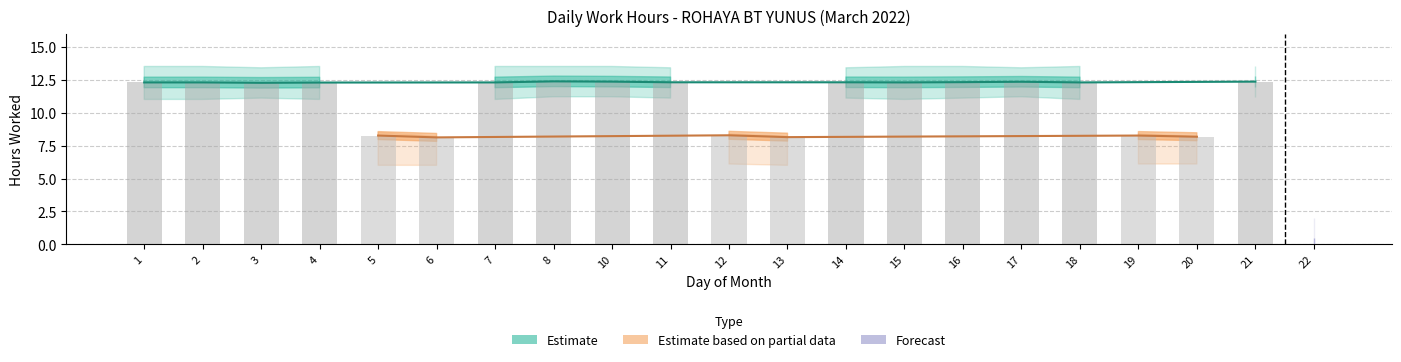

The value of Low_lower at 14 is 11.1. True or false?

True